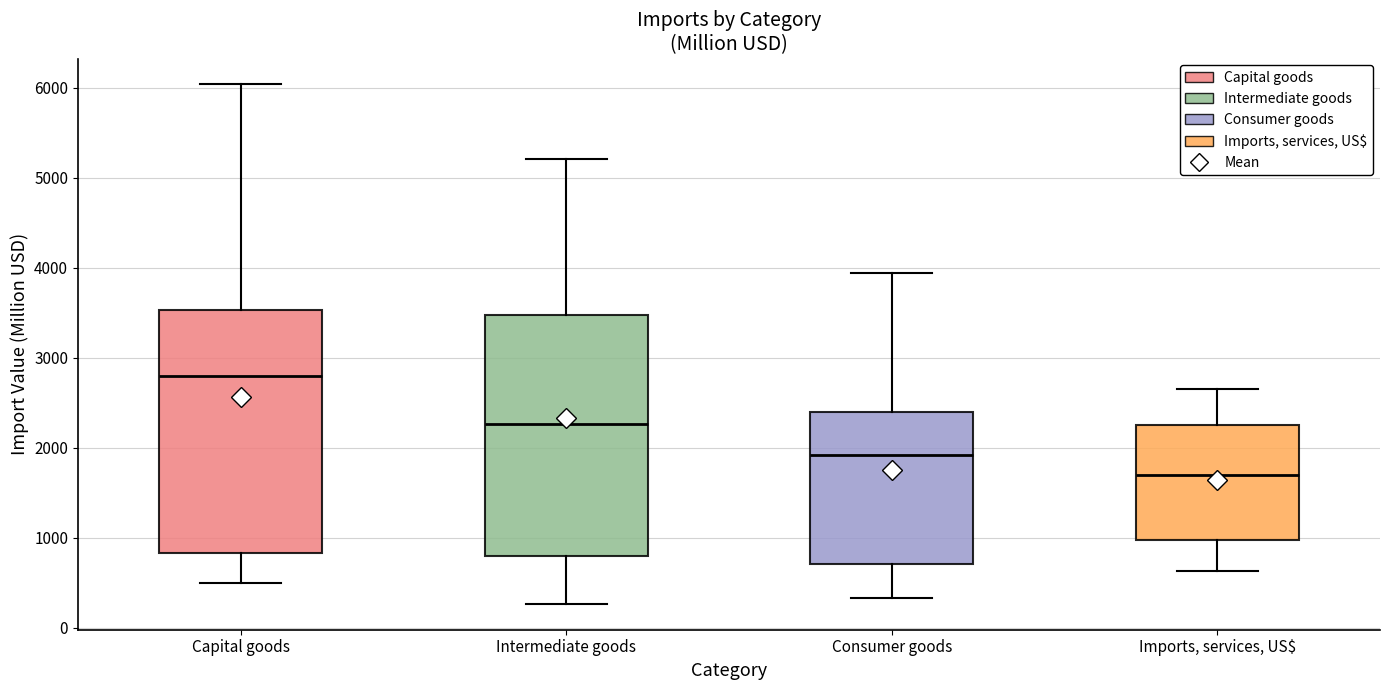

Reading left to right, transcribe this box plot: for each box, give where its median line is, the range the box spans, and where its two whiskers end, as read against the y-axis. The values are not printed on the chart, so give them approximately, as read against the axis.

Capital goods: median 2800, box 800 to 3500, whiskers 500 to 6000
Intermediate goods: median 2300, box 800 to 3500, whiskers 300 to 5200
Consumer goods: median 1900, box 700 to 2400, whiskers 300 to 3900
Imports, services, US$: median 1700, box 1000 to 2200, whiskers 600 to 2600